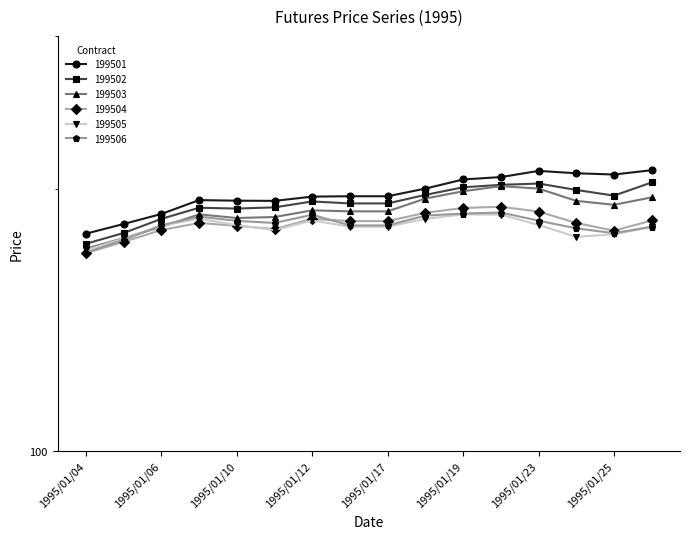

What is the sum of all 199502 values?

3089.0